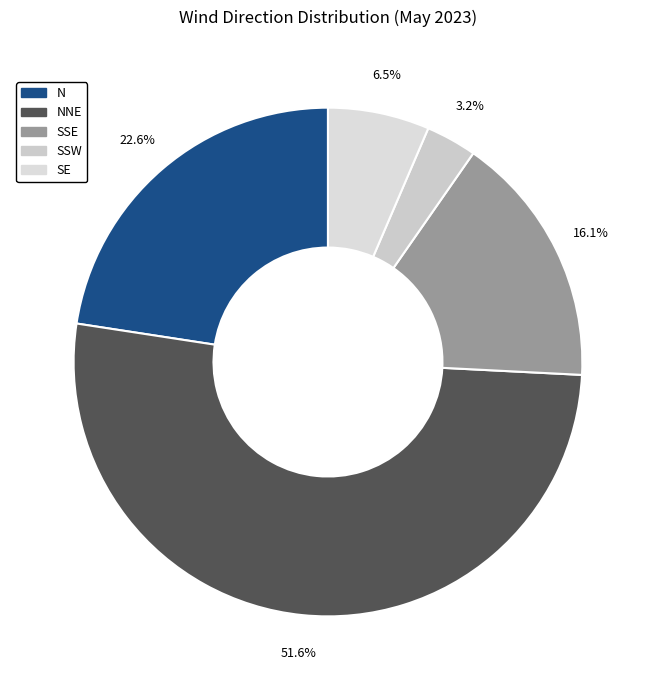

Count the number of slices in the pie.

5